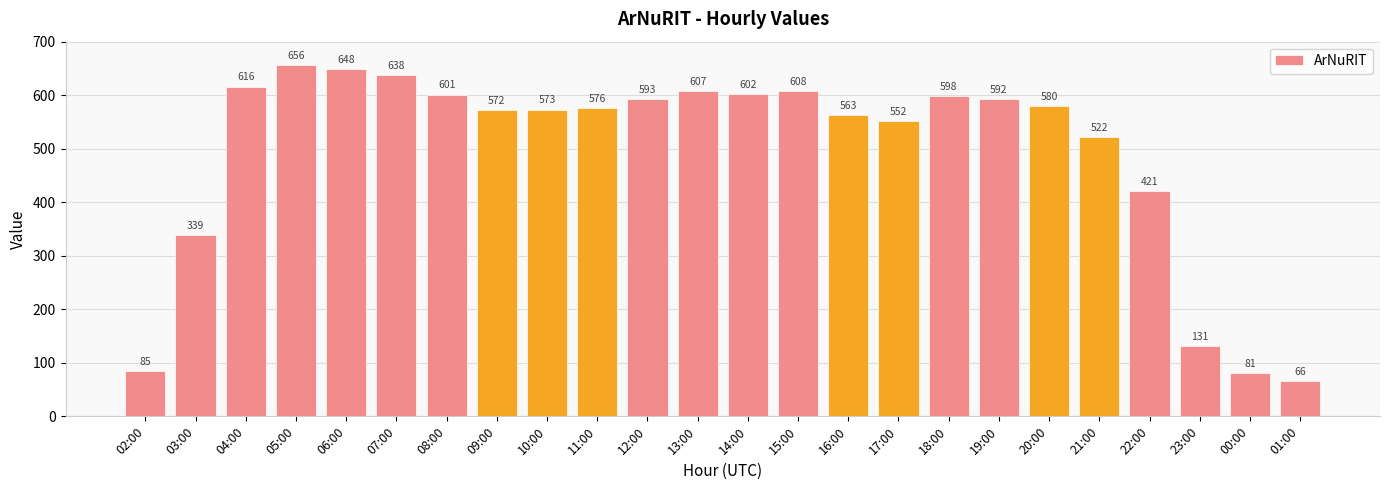

Reading right to left, transcribe all the data shown in this chart.

01:00=66	00:00=81	23:00=131	22:00=421	21:00=522	20:00=580	19:00=592	18:00=598	17:00=552	16:00=563	15:00=608	14:00=602	13:00=607	12:00=593	11:00=576	10:00=573	09:00=572	08:00=601	07:00=638	06:00=648	05:00=656	04:00=616	03:00=339	02:00=85